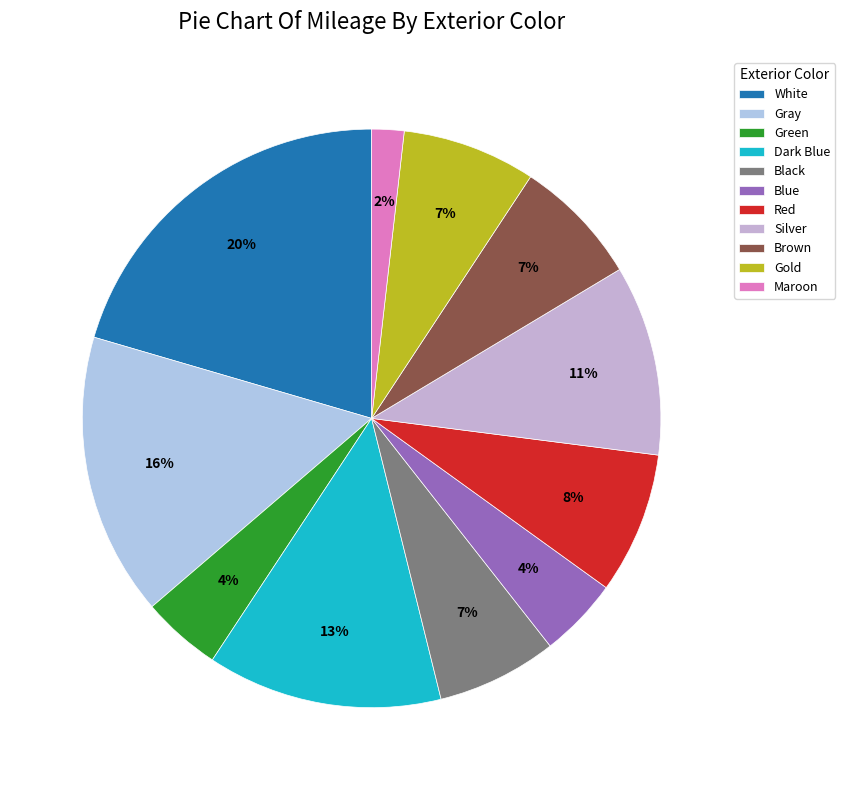

How many segments does this pie chart have?

11